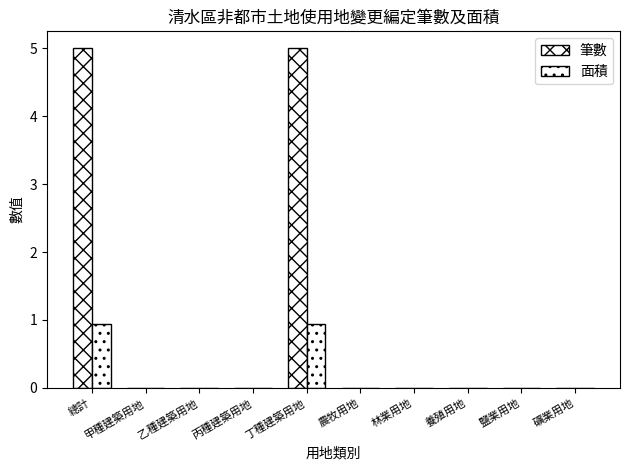

The 面積 series shows -0.4 at 農牧用地. True or false?

False